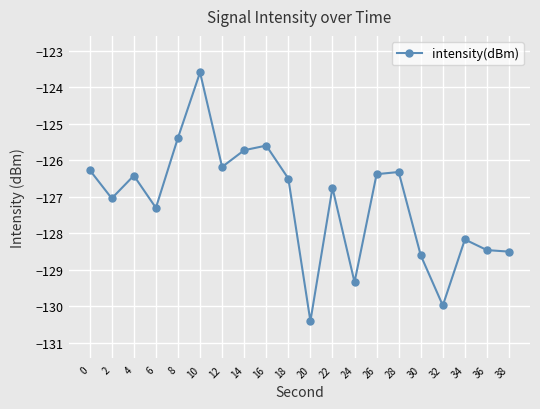

Read the value at 0.

-126.3